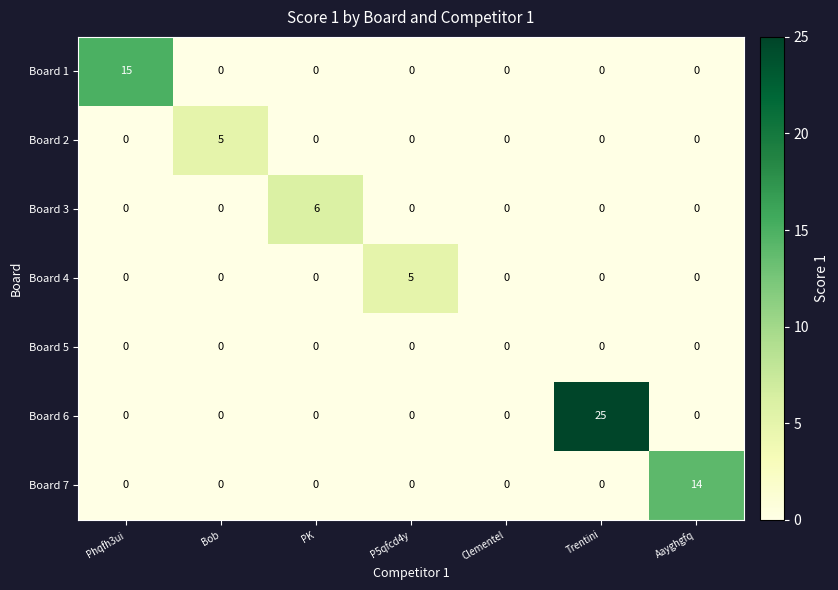

The value of Board 1 at Clementel is -7. True or false?

False